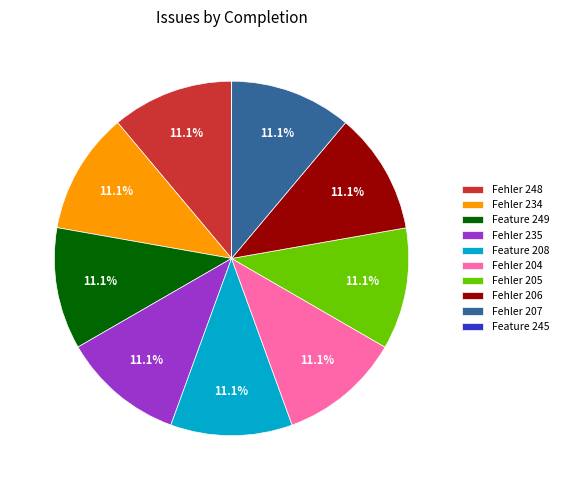

To the nearest percent, what is the combined percentage of Fehler 248 and Feature 249?

22%